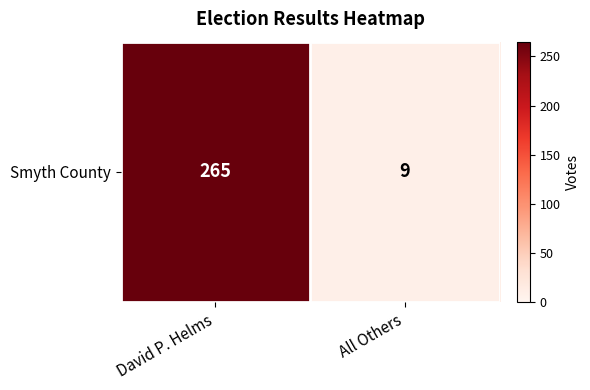

Reading right to left, list all the values displayed in this chart.

All Others=9	David P. Helms=265